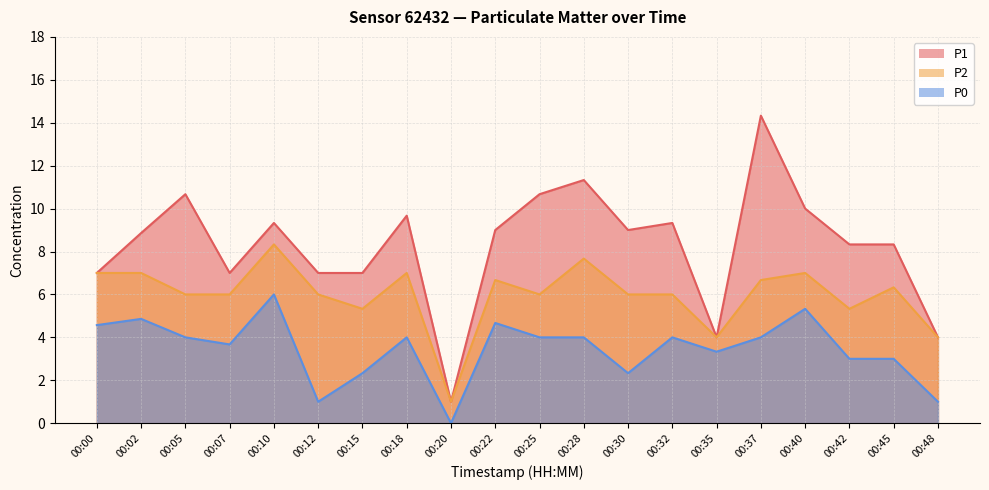

Read the P0 value at 00:07.

3.7